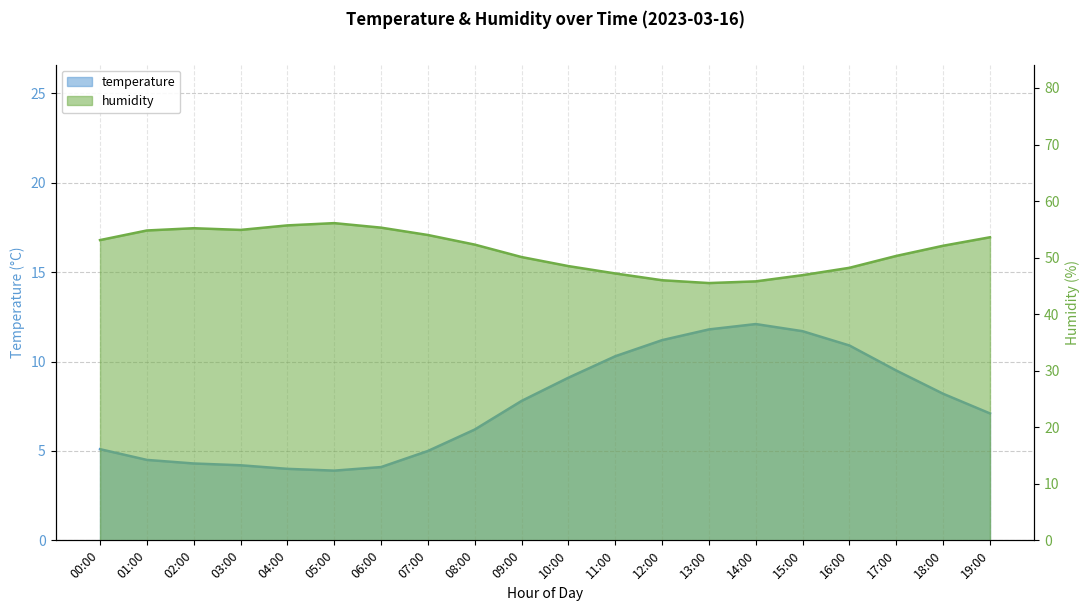

Rank the categories by humidity value from lowest to highest.

13:00, 14:00, 12:00, 15:00, 11:00, 16:00, 10:00, 09:00, 17:00, 18:00, 08:00, 00:00, 19:00, 07:00, 01:00, 03:00, 02:00, 06:00, 04:00, 05:00